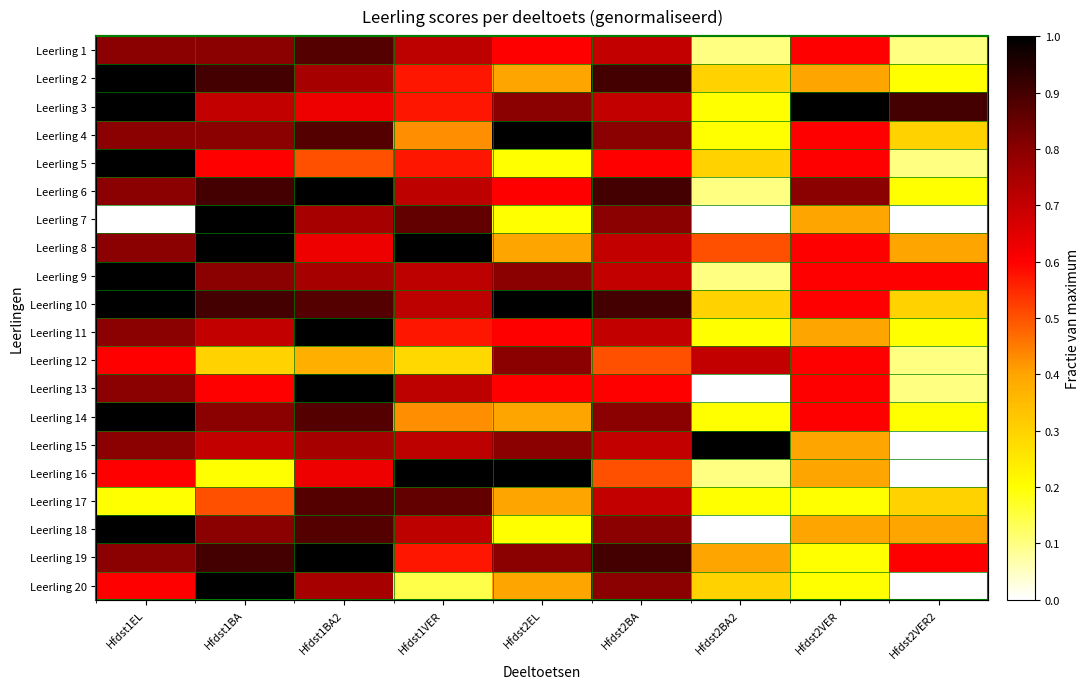

What is the difference between the Leerling 17 values at Hfdst2EL and Hfdst1BA?

0.1